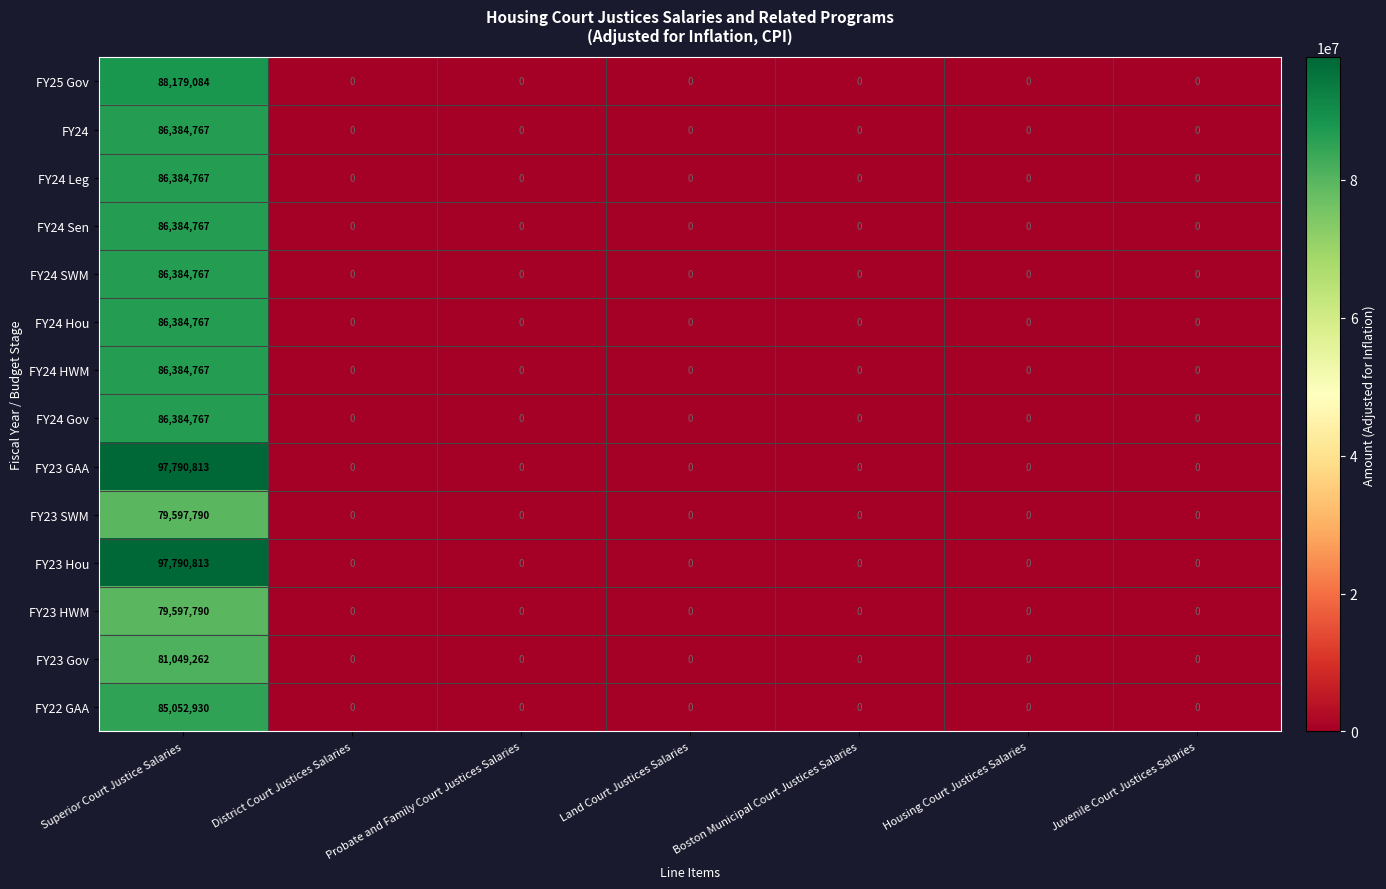

What is the difference between the maximum and minimum values in the FY22 GAA series?

85052930